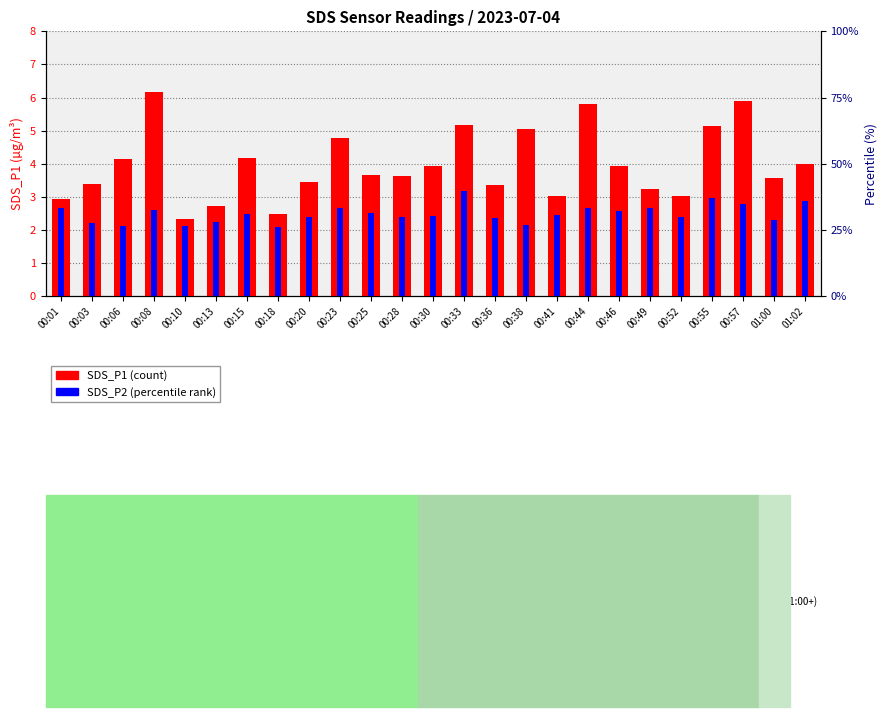

What are all the series names shown in the legend?

SDS_P1, SDS_P2